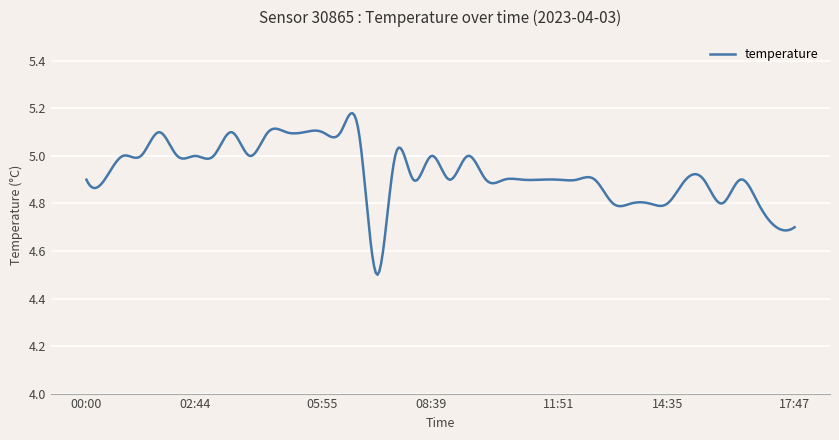

What is the difference between the maximum and minimum values?

0.7